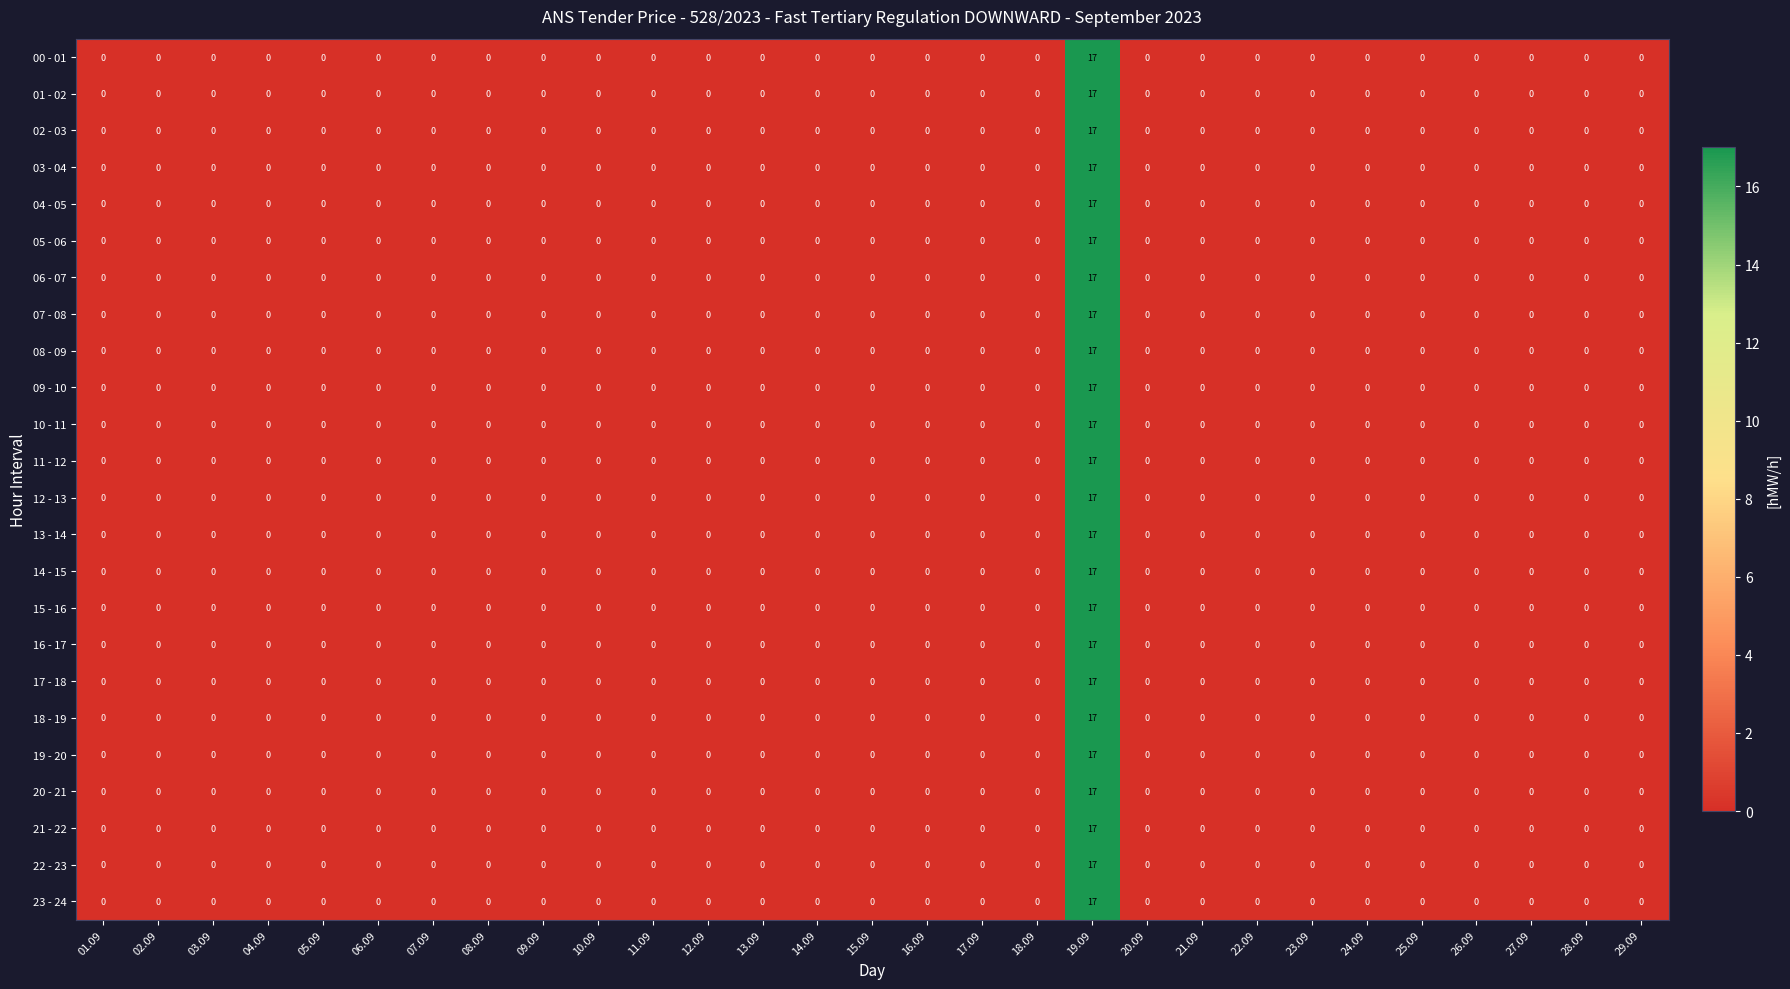

How many data points does each series have?

29